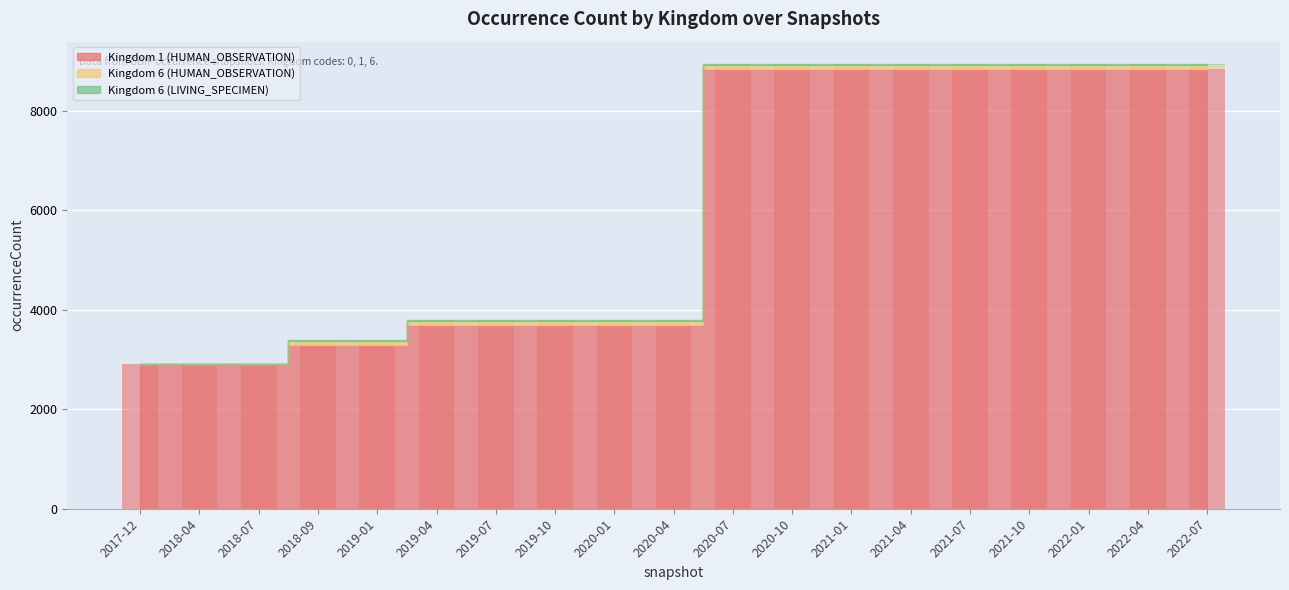

Which series has the largest total across all categories?

Kingdom 1 (HUMAN_OBSERVATION)